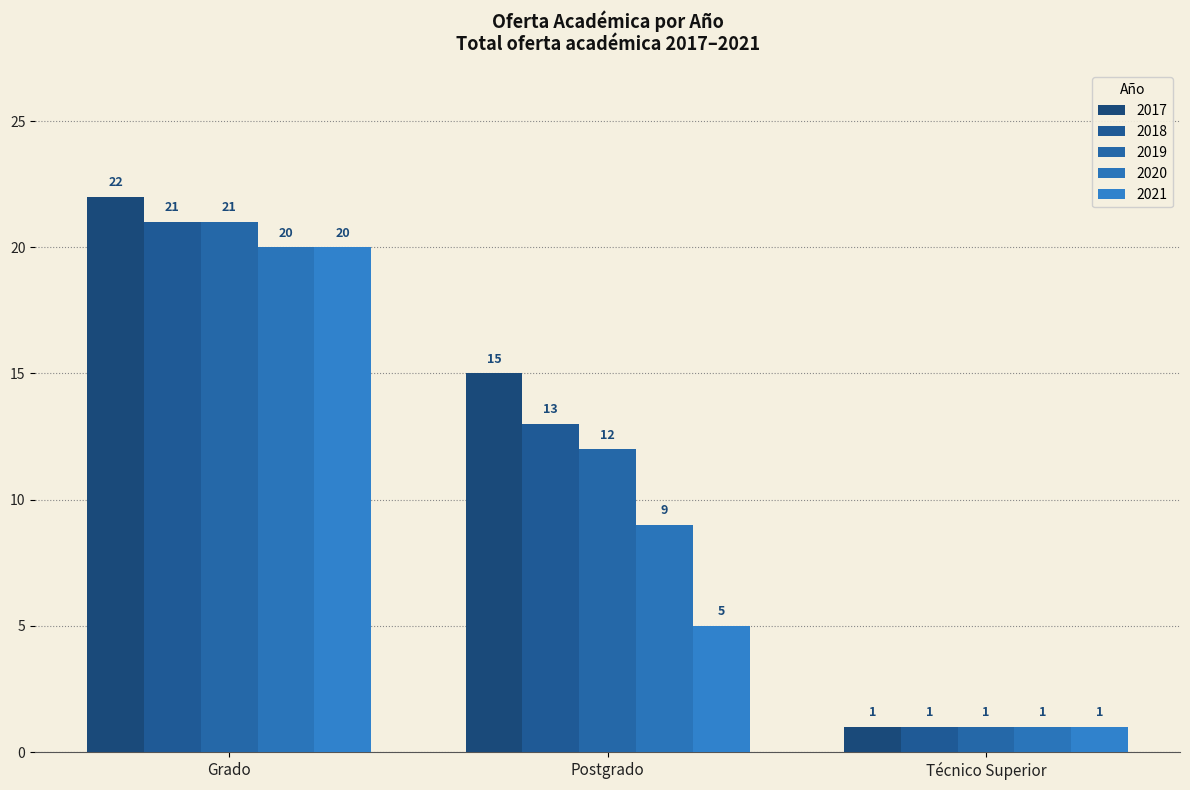

Rank the categories by 2017 value from highest to lowest.

Grado, Postgrado, Técnico Superior